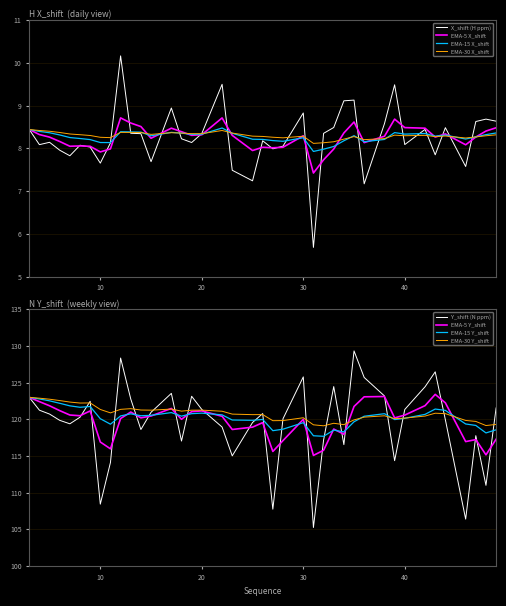

True or false: X_shift has more than 2 points higher than both neighbors.

True